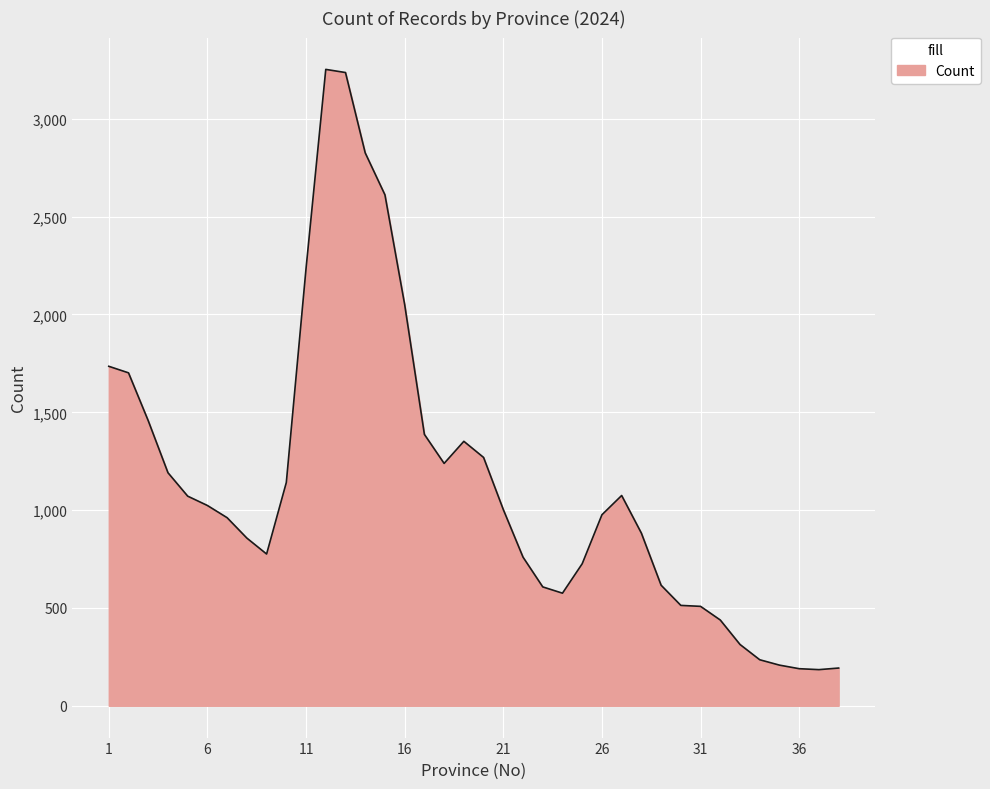

What is the maximum value shown in the chart?

3252.8